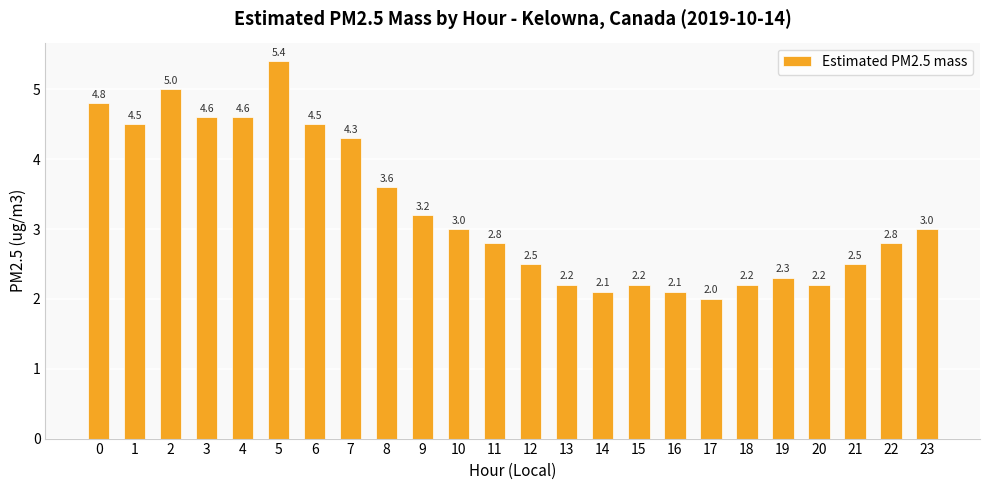

The chart shows a value of 2.5 at 21. True or false?

True